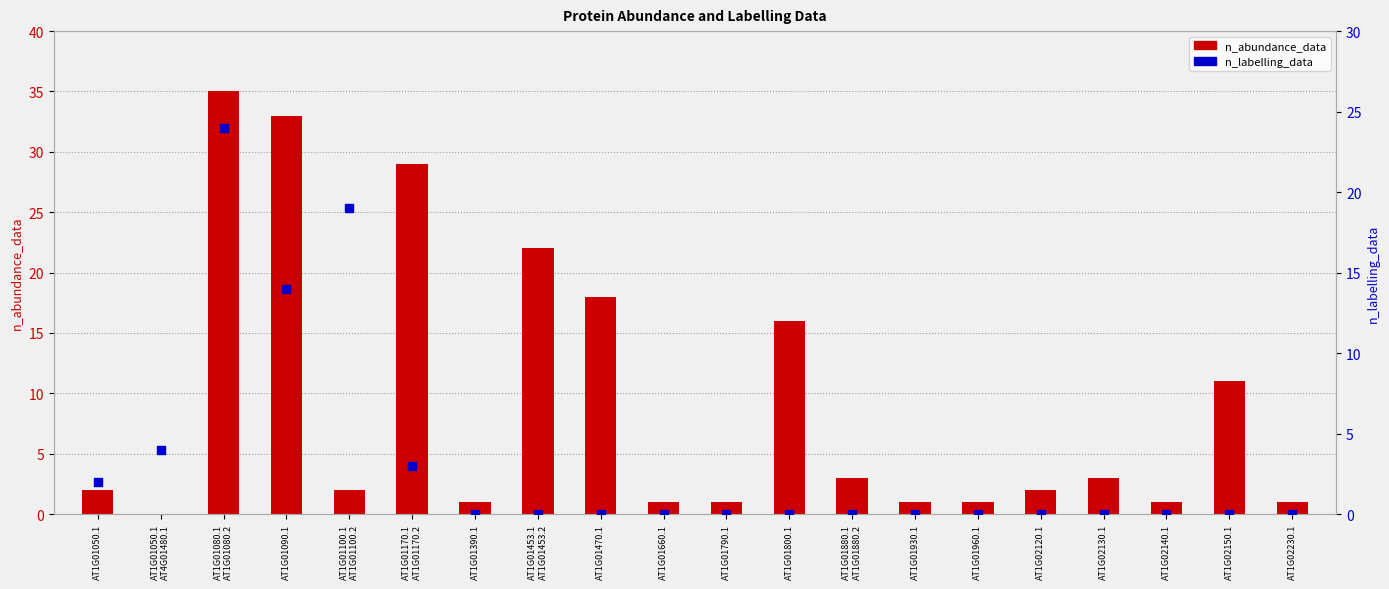

At which category is the sum across all series the highest?

AT1G01080.1
AT1G01080.2